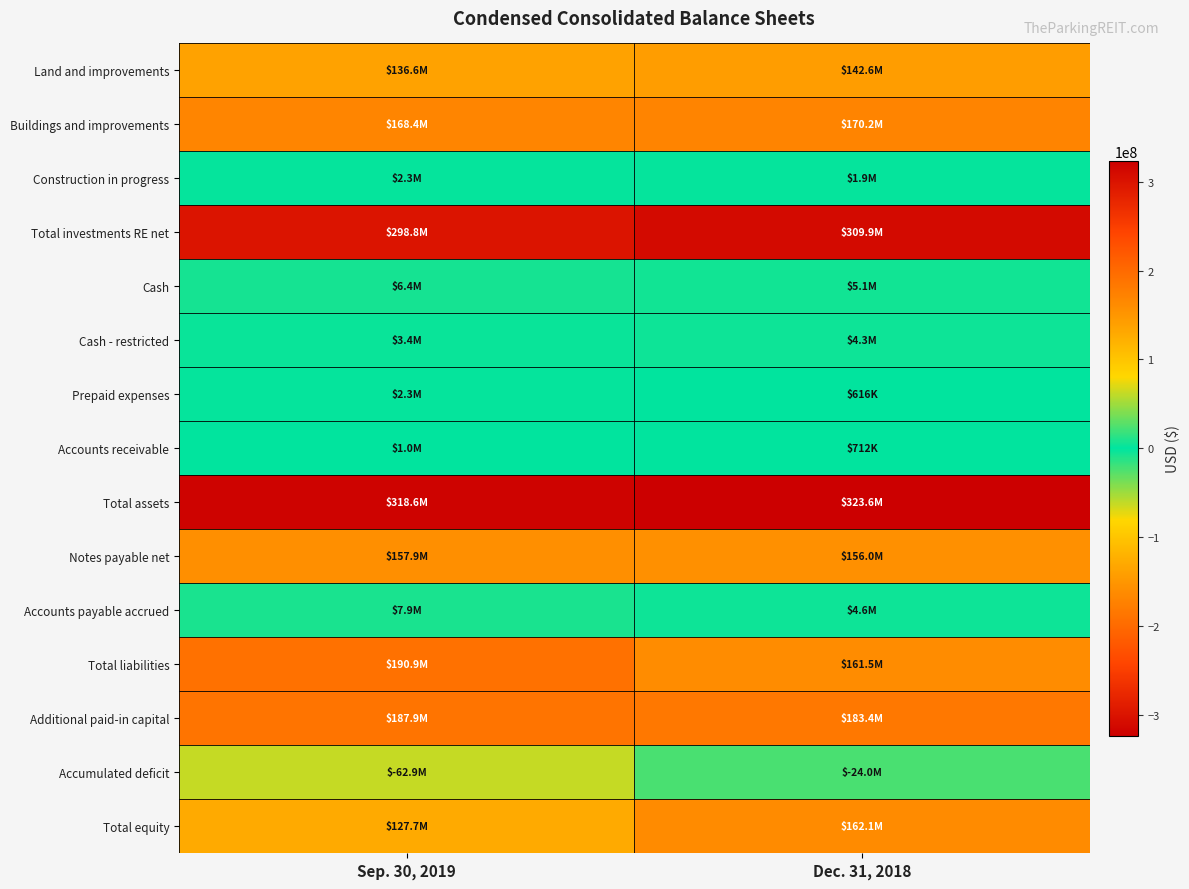

At which category is the sum across all series the highest?

Dec. 31, 2018